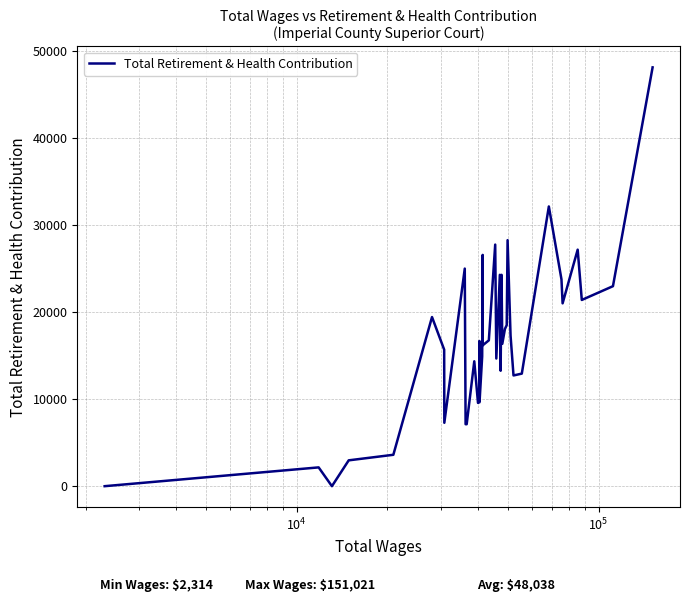

What is the difference between the maximum and minimum values?

48064